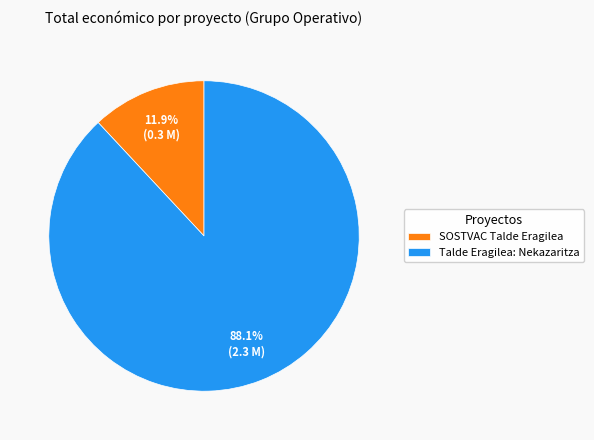

How many slices are in this pie chart?

2